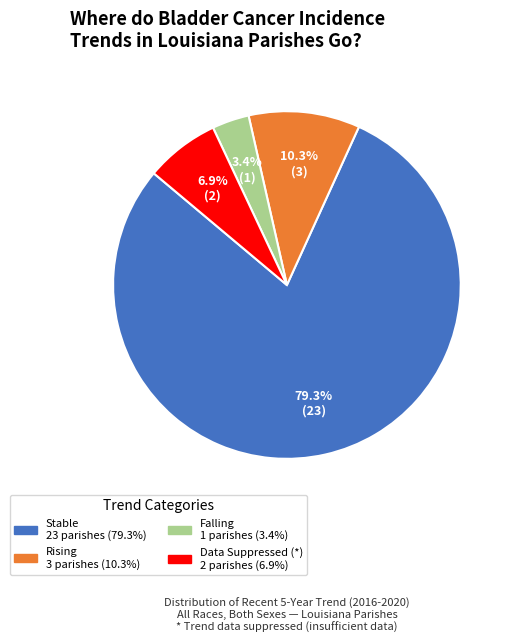

Does any single category account for the majority?

Yes